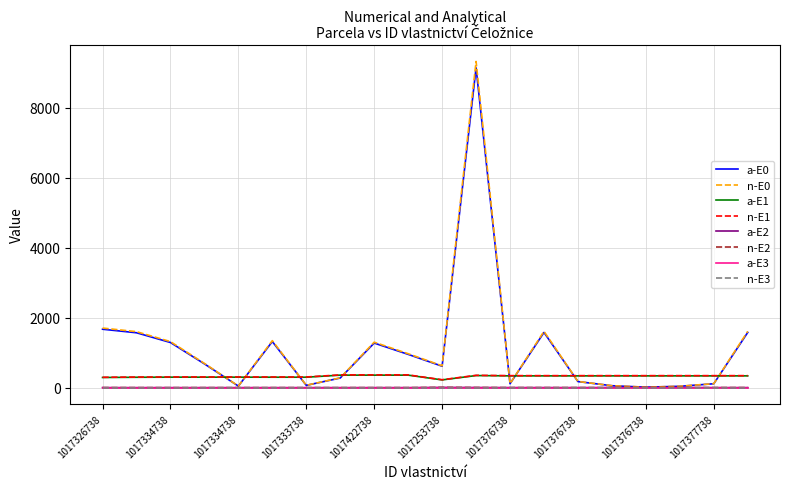

Which series has the widest spread of values?

n-E0